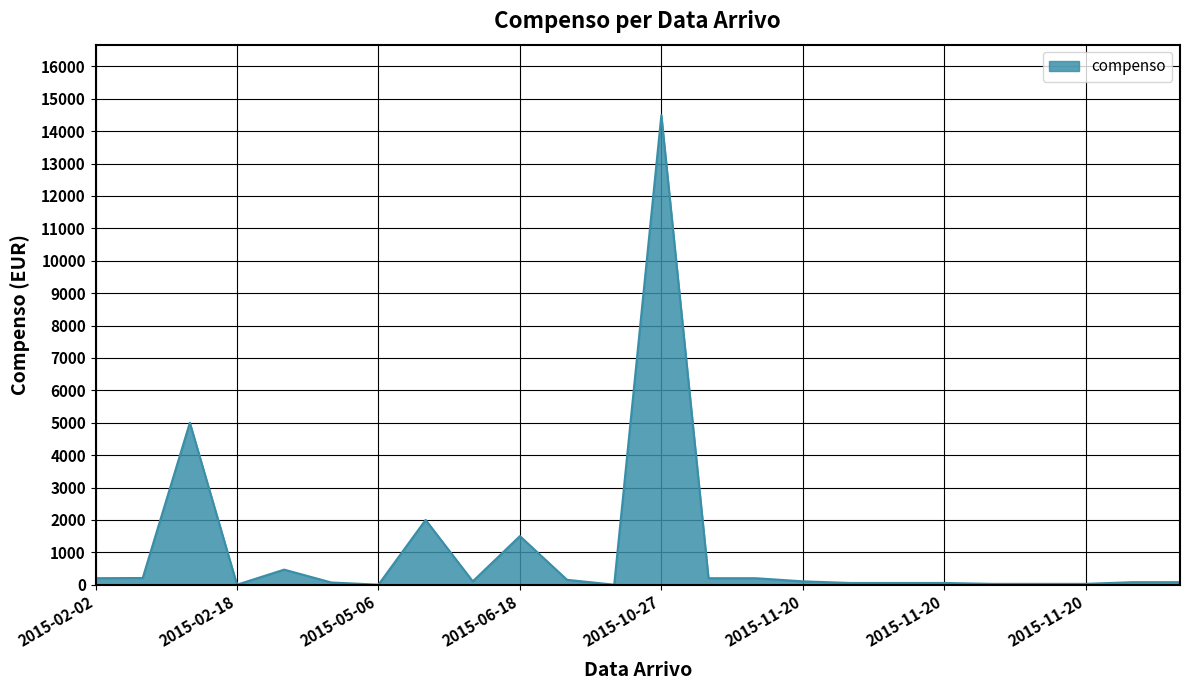

What is the greatest value displayed?

14496.3